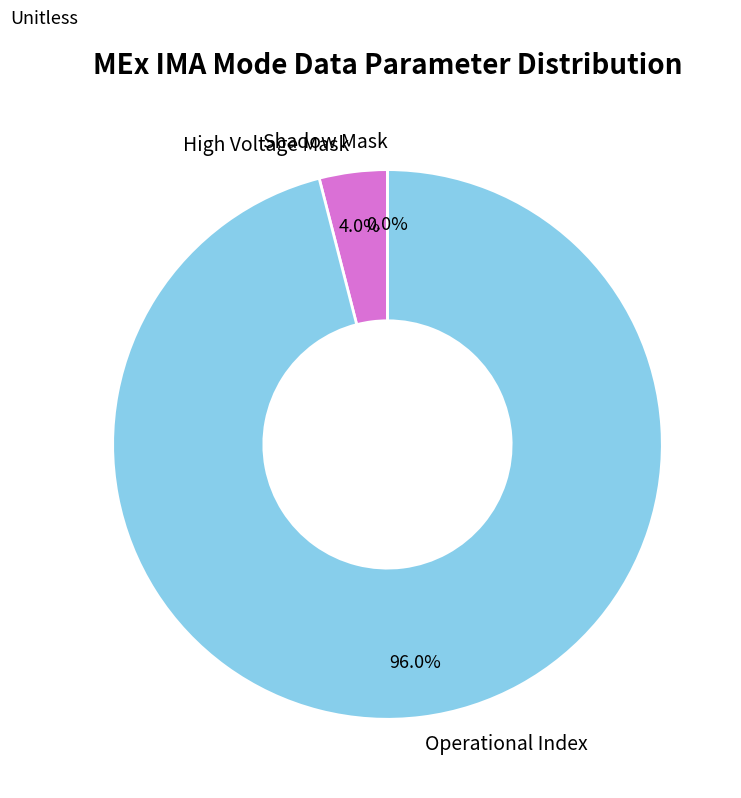

Is it true that High Voltage Mask is 4% of the pie?

True